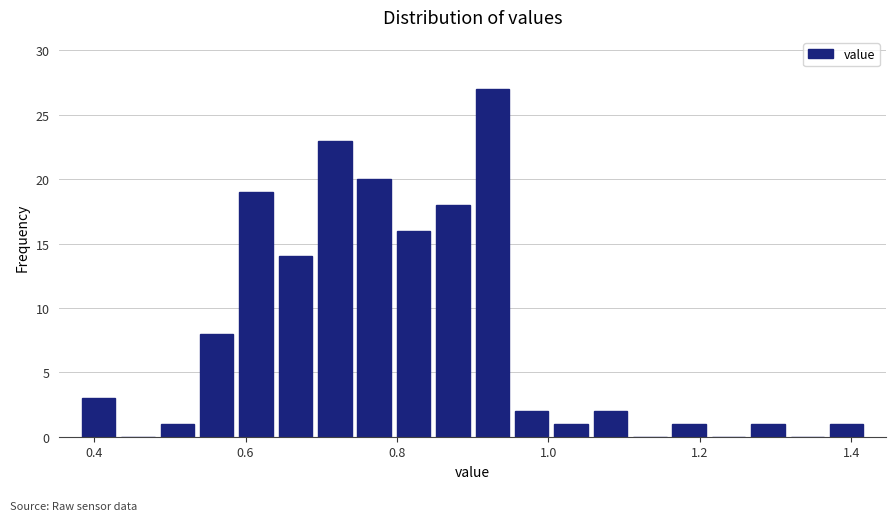

Around what value on the x-axis is the tallest bar? Give the approximate position of its centre, as read against the axis.

0.92